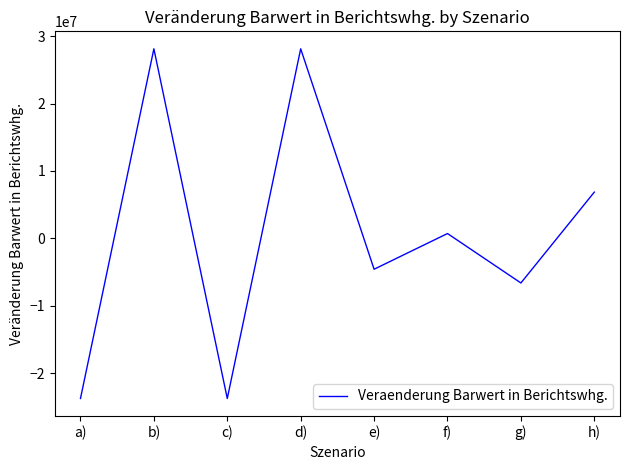

Reading left to right, what are all the values shown in this chart?

a)=-23739152.1	b)=28111033.5	c)=-23739152.1	d)=28111033.5	e)=-4572611.3	f)=720415.7	g)=-6610584.4	h)=6862290.2